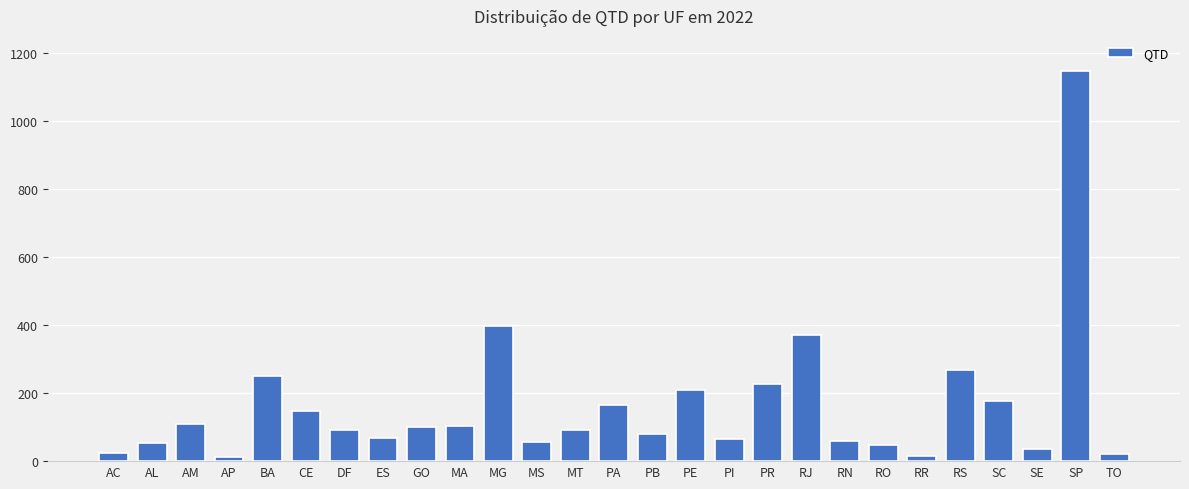

How many bars are there in total?

27